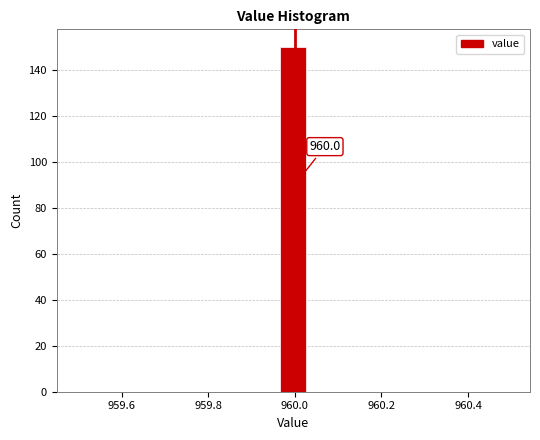

Read against the x-axis, roughly where is the centre of the tallest bar?

960.00